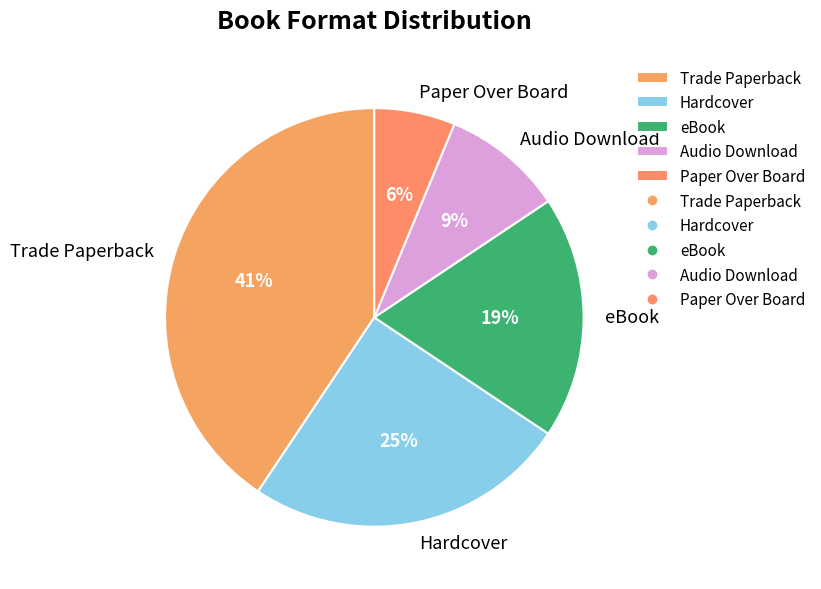

To the nearest percent, what is the combined percentage of Trade Paperback and Paper Over Board?

47%